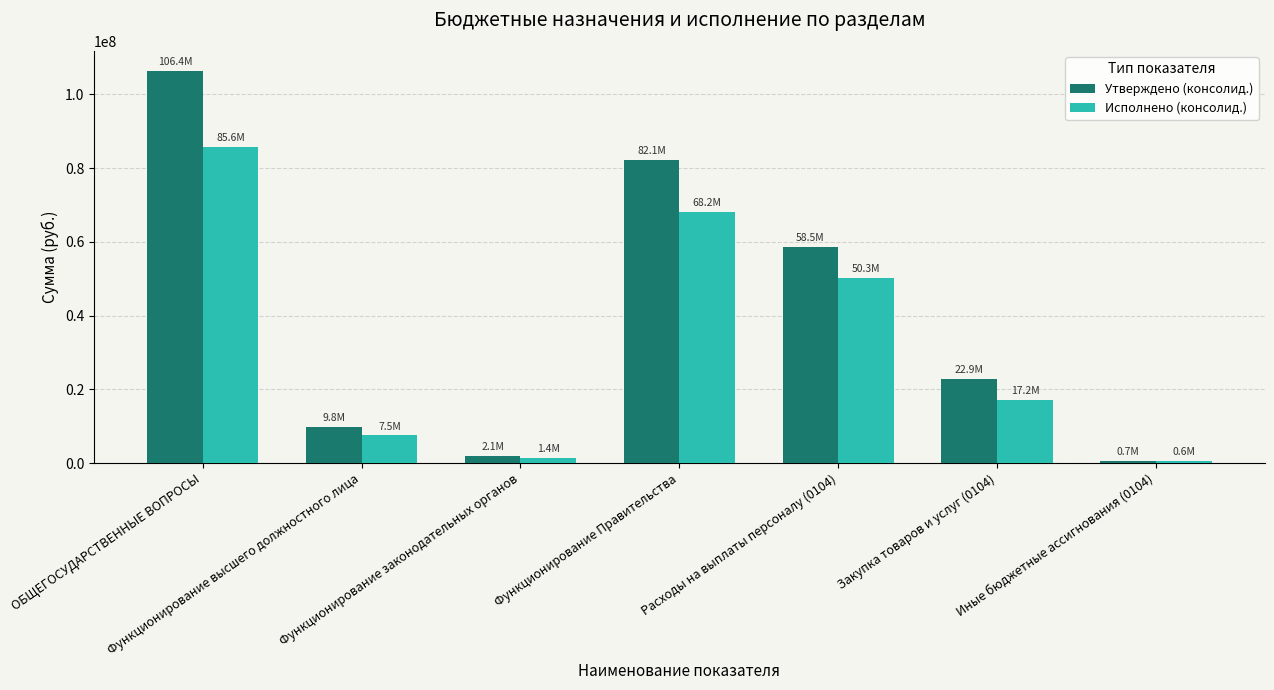

The Исполнено (консолид.) series shows 68159990.6 at Функционирование Правительства. True or false?

True